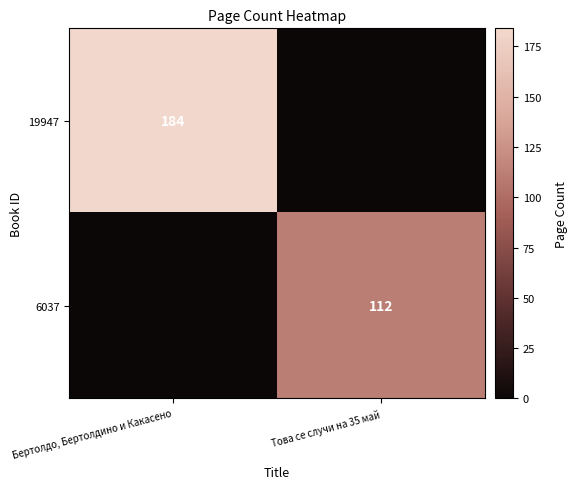

Is it true that 6037 equals 112 at Това се случи на 35 май?

True